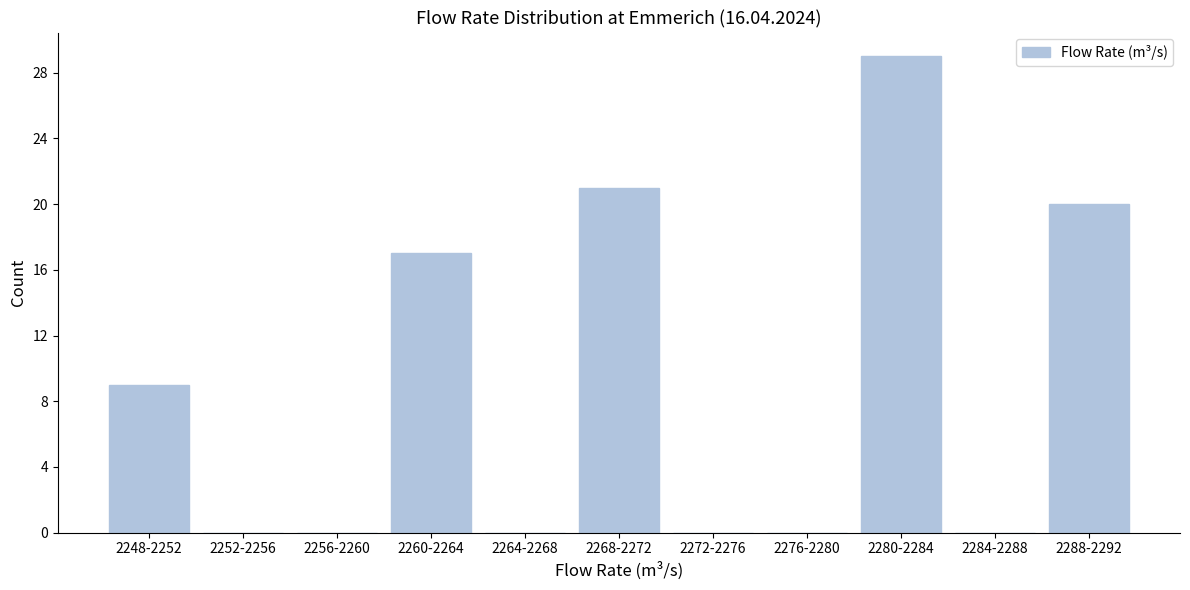

Reading left to right, transcribe all the data shown in this chart.

2248-2252=9	2252-2256=0	2256-2260=0	2260-2264=17	2264-2268=0	2268-2272=21	2272-2276=0	2276-2280=0	2280-2284=29	2284-2288=0	2288-2292=20